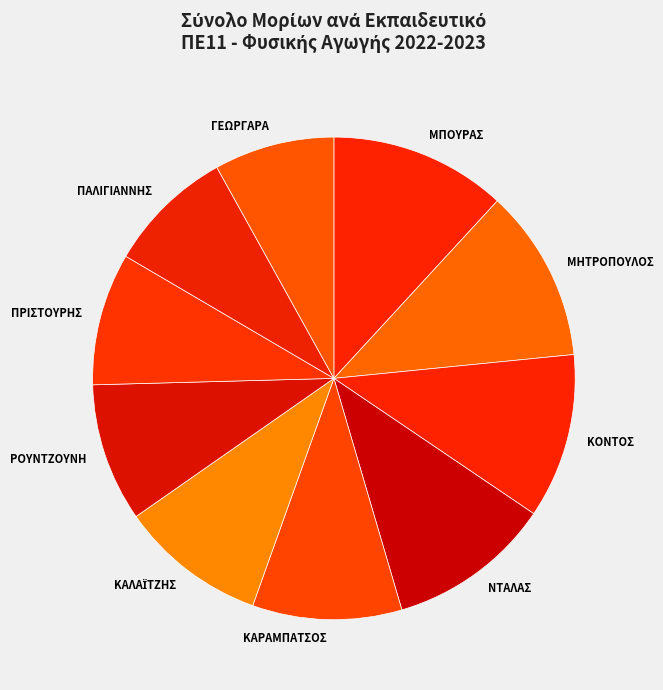

Is it true that ΡΟΥΝΤΖΟΥΝΗ is 18% of the pie?

False